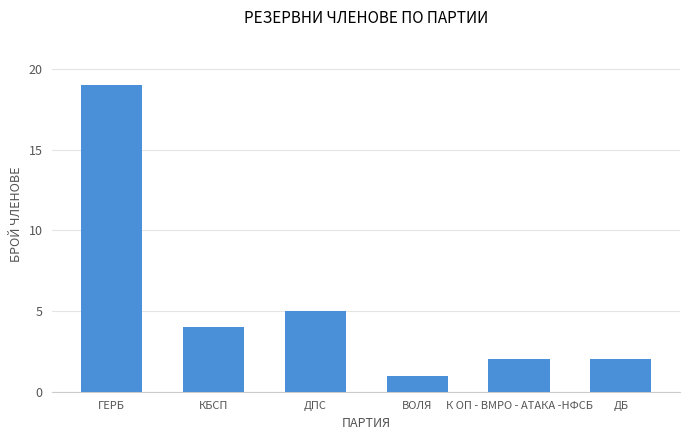

Reading left to right, list all the values displayed in this chart.

ГЕРБ=19	КБСП=4	ДПС=5	ВОЛЯ=1	К ОП - ВМРО - АТАКА -НФСБ=2	ДБ=2